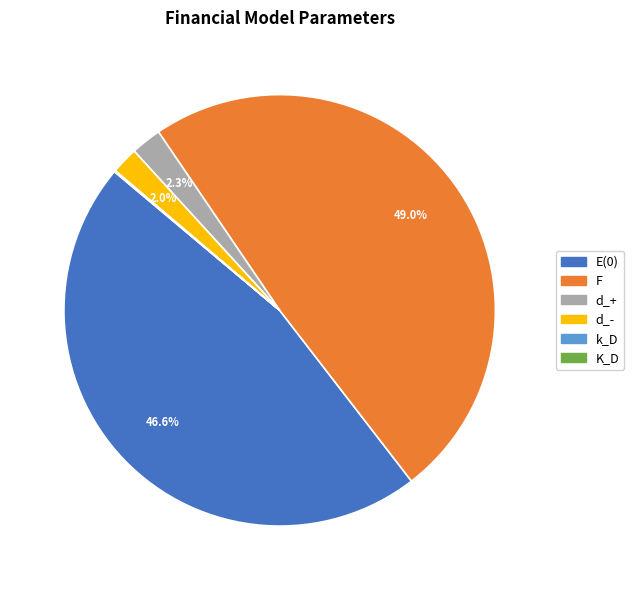

To the nearest percent, what percentage of the pie is F?

49%